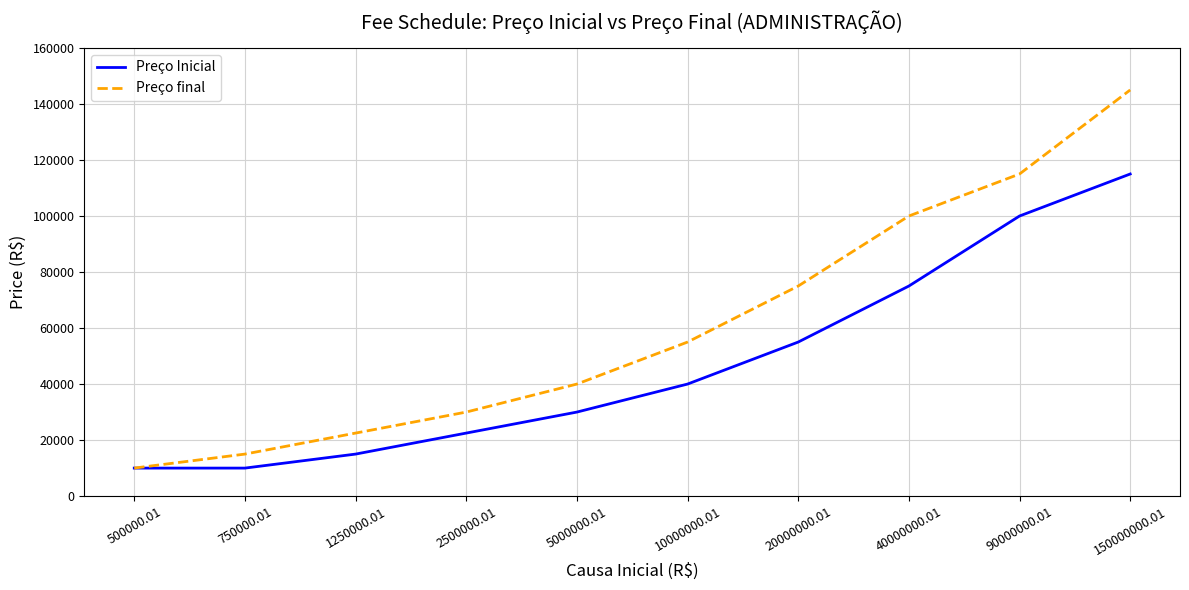

True or false: Preço final has a value of 10000 at 500000.01.

True